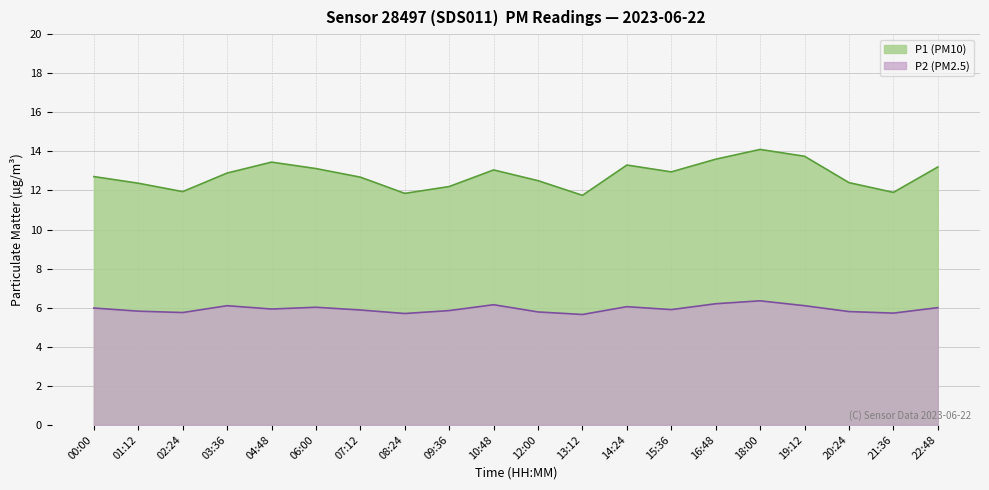

The P1 series shows 20.5 at 08:24. True or false?

False